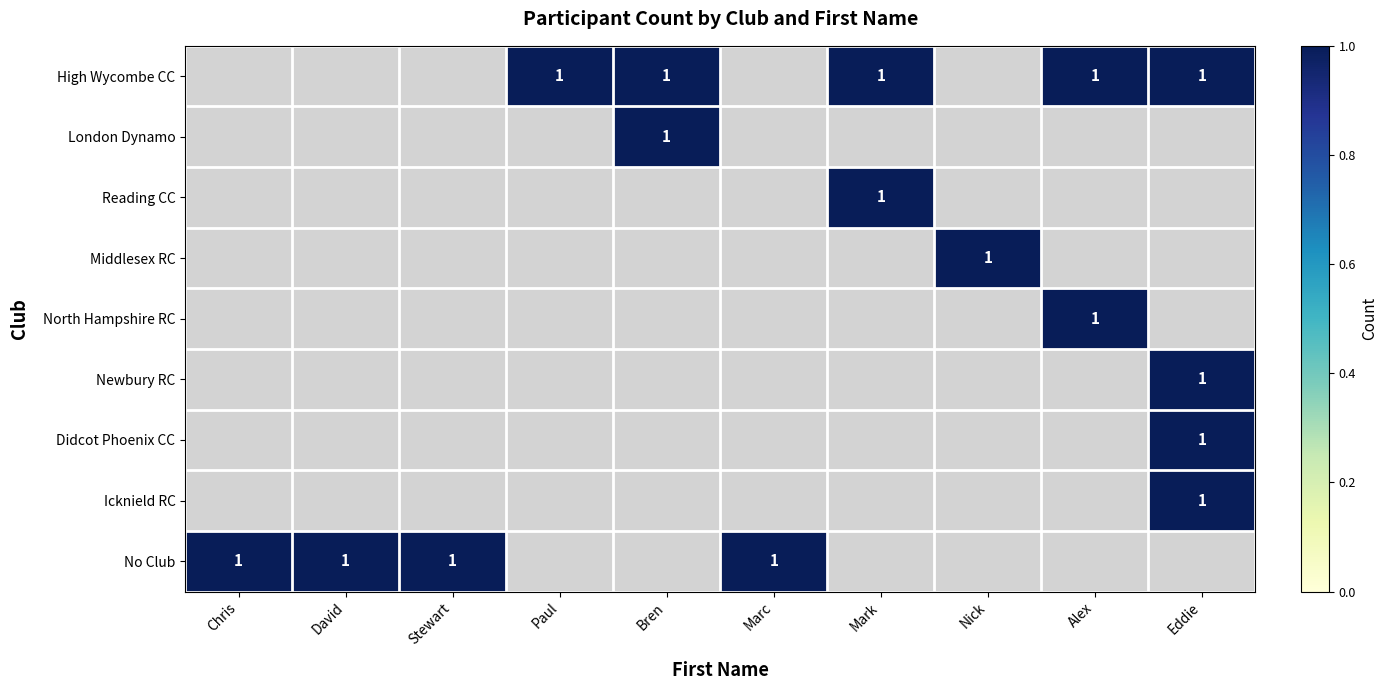

The No Club series shows 1 at Marc. True or false?

True